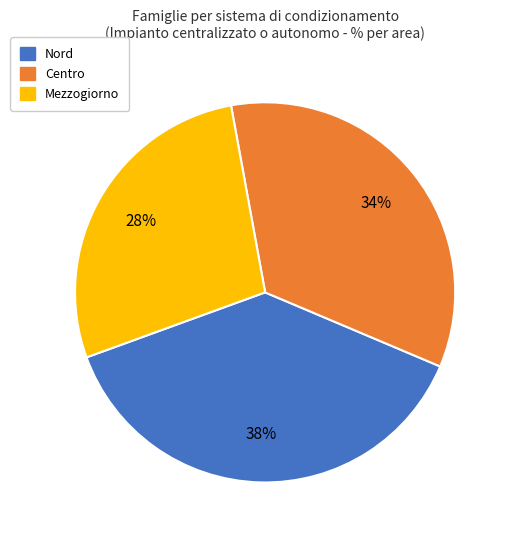

To the nearest percent, what is the difference between the Nord and Centro slice percentages?

4%